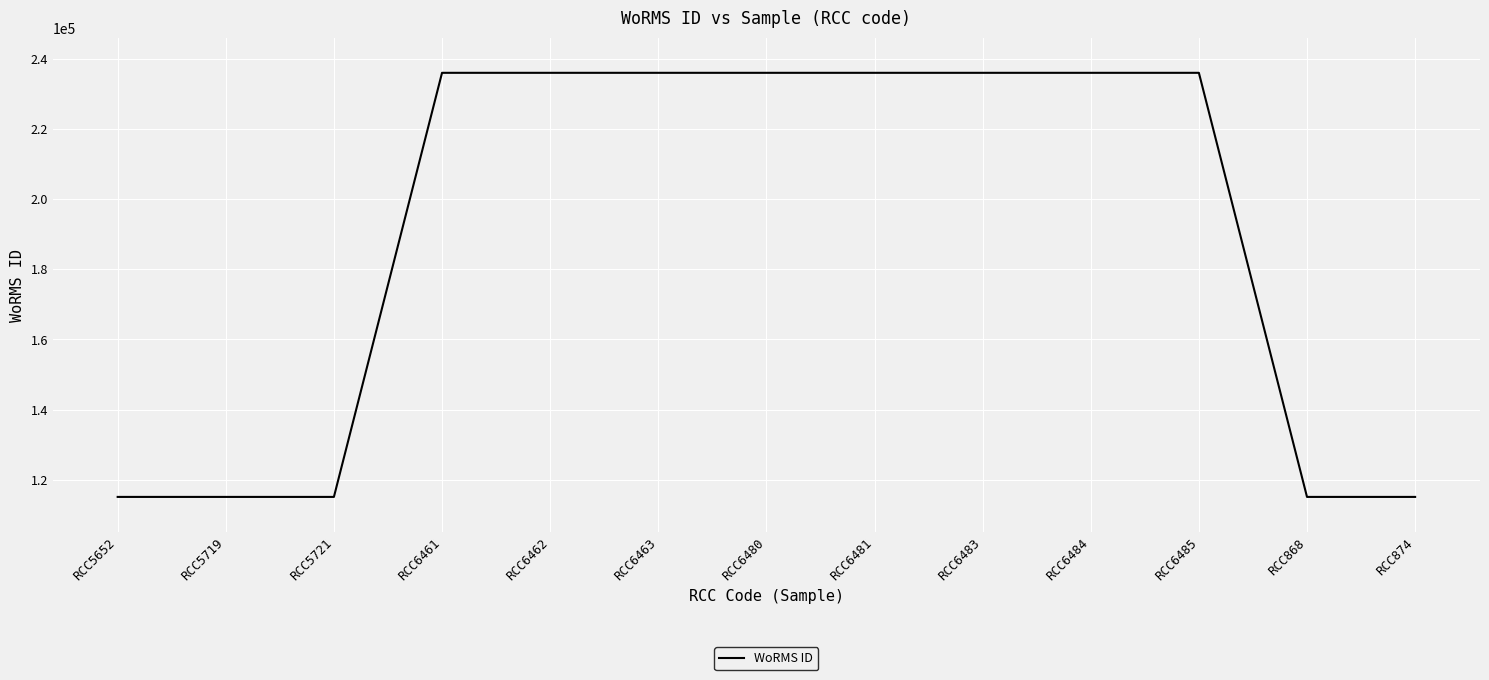

Between RCC6484 and RCC5652, which is larger?

RCC6484